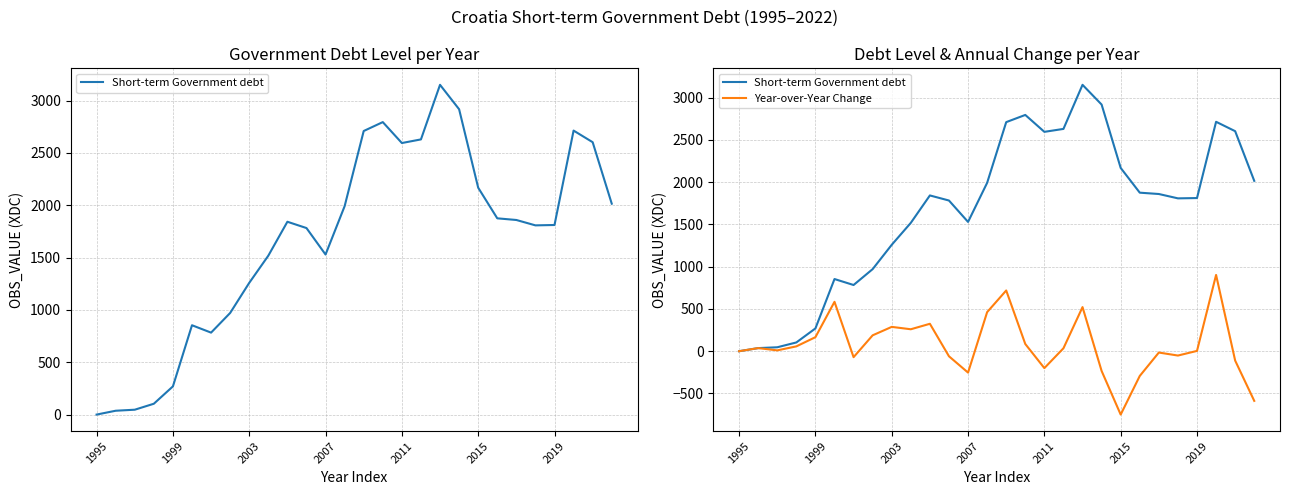

True or false: Year-over-Year Change and Short-term Government debt intersect in this chart.

False